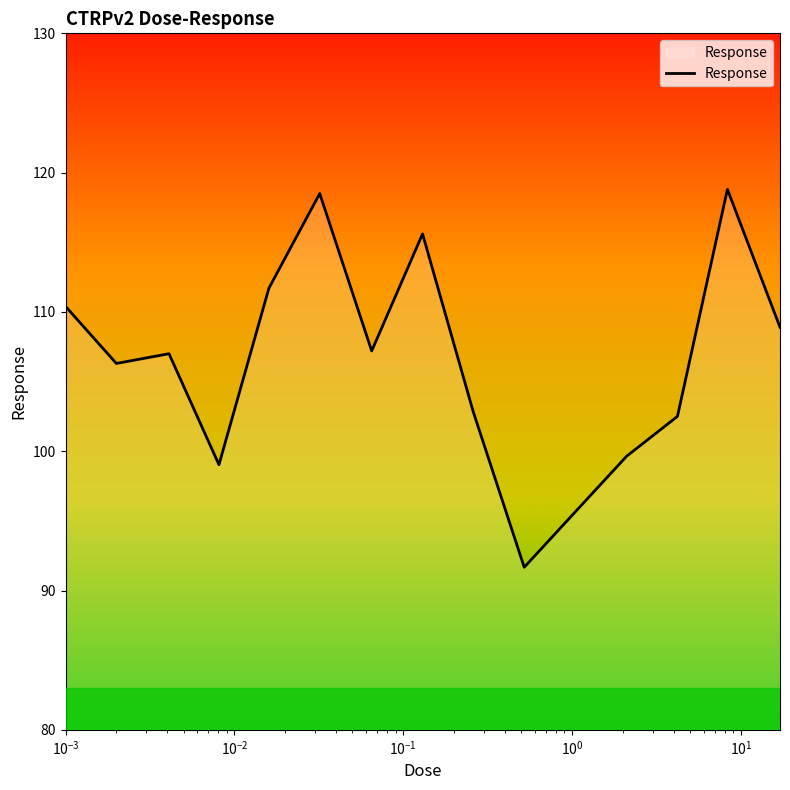

What is the difference between the maximum and minimum values?

27.1